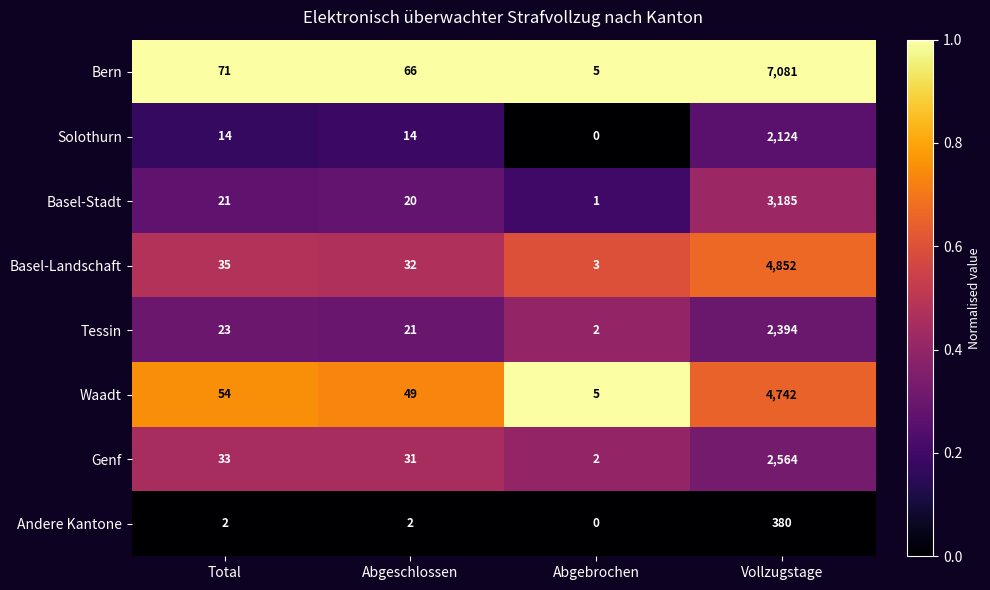

The Genf series shows 31 at Abgeschlossen. True or false?

True